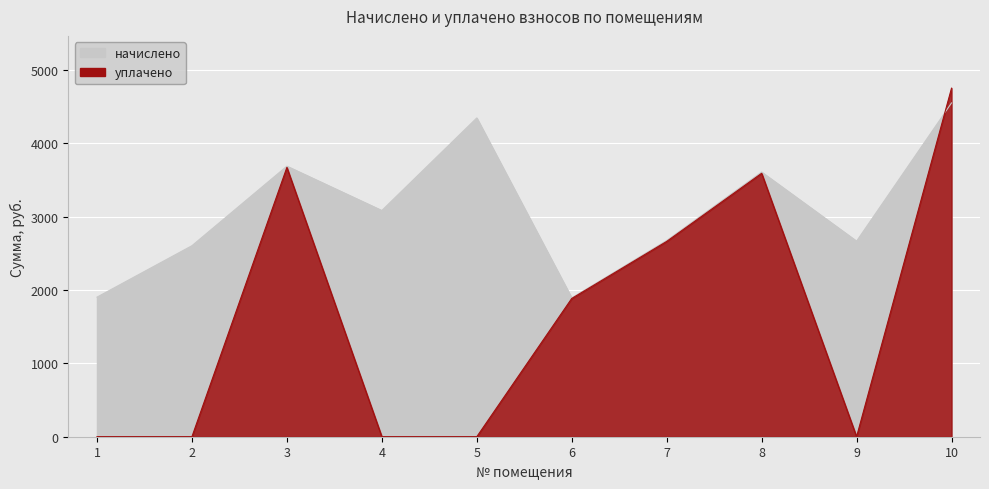

Where is уплачено nearest to the value 2374?

7